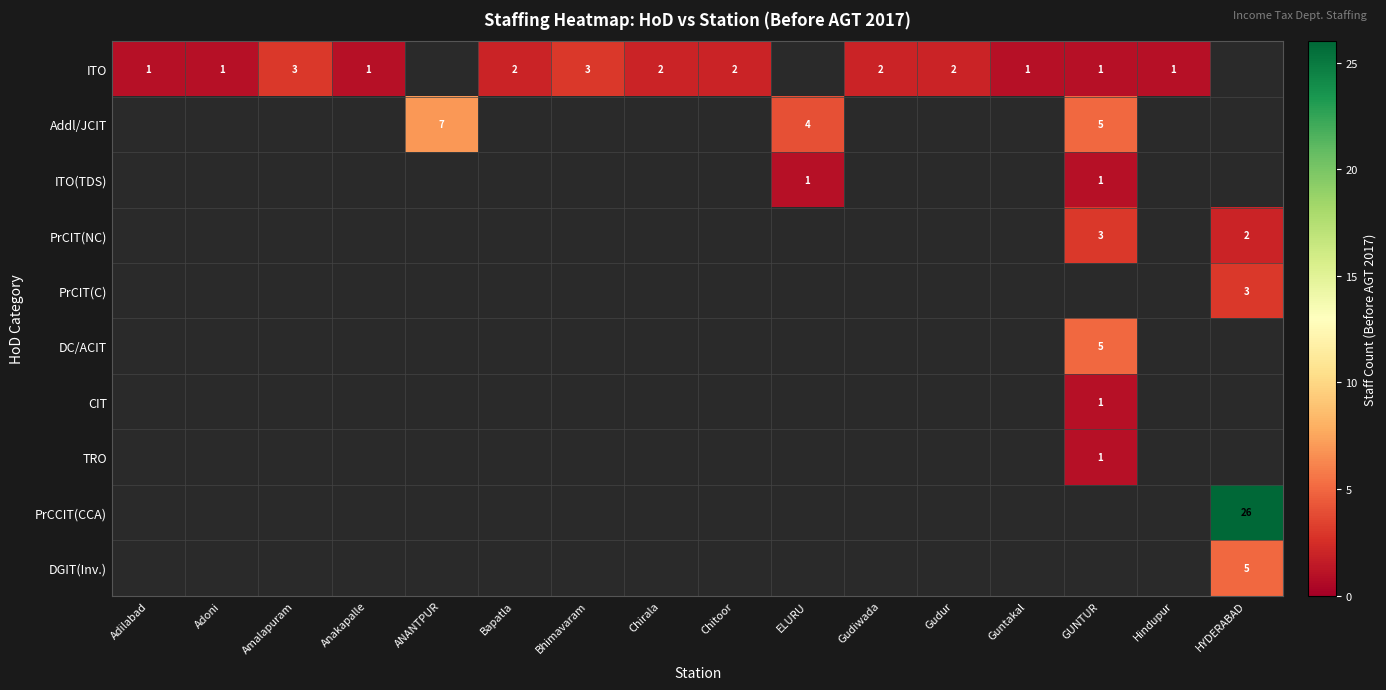

Which series changed the most between Gudiwada and Hindupur?

ITO